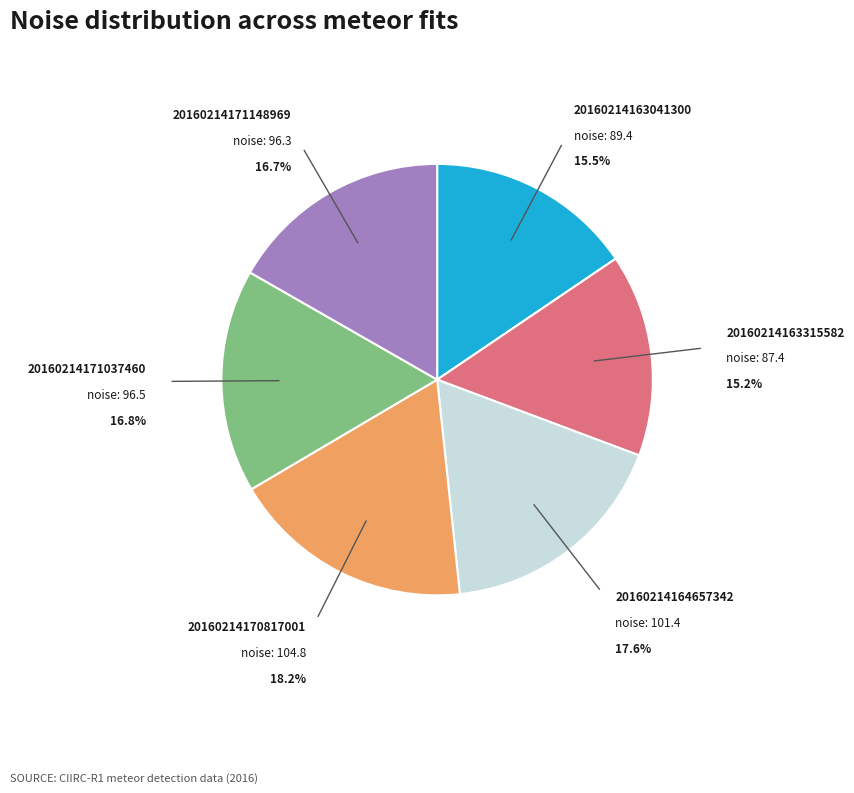

True or false: 20160214171037460 accounts for 17% of the total.

True